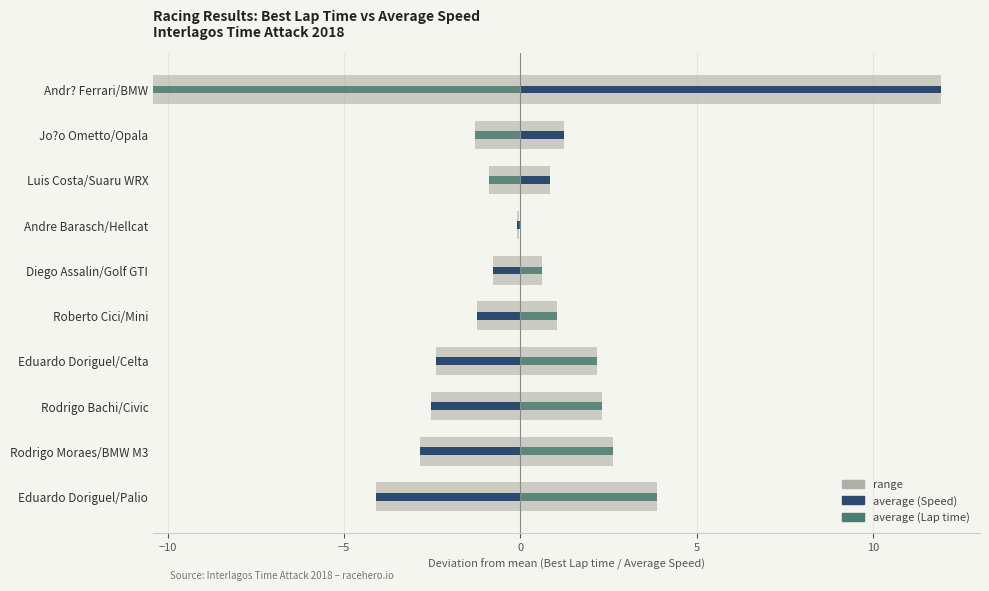

Is it true that Best Lap time deviation equals 1.0 at Roberto Cici/Mini?

True